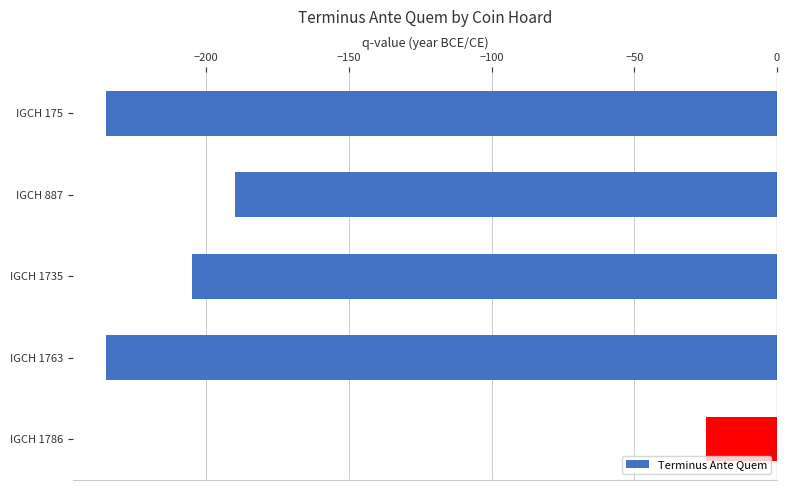

Reading top to bottom, extract all data points from this chart.

-235	-190	-205	-235	-25